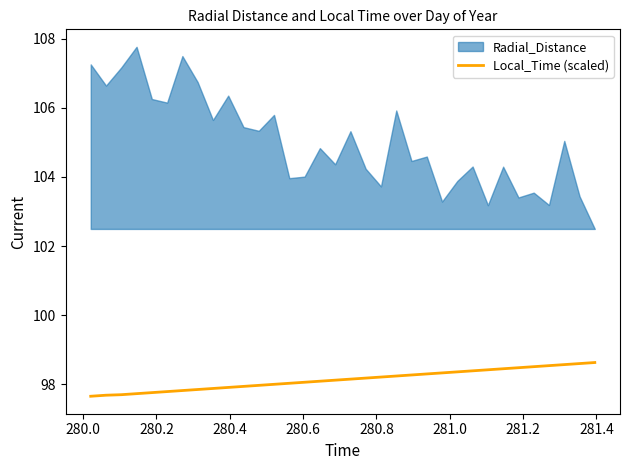

True or false: the data has more than 1 interior local peaks.

False